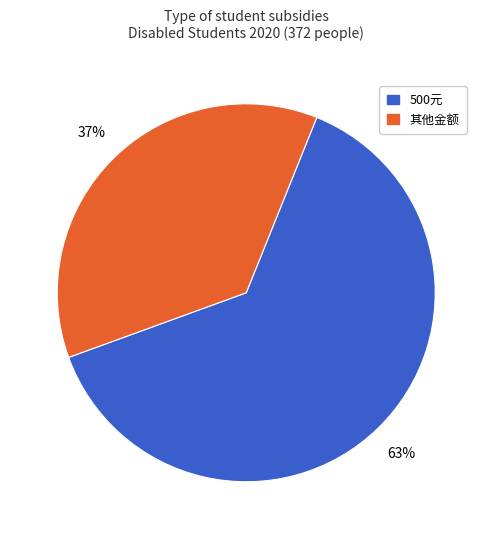

To the nearest percent, what is the average slice percentage?

50%